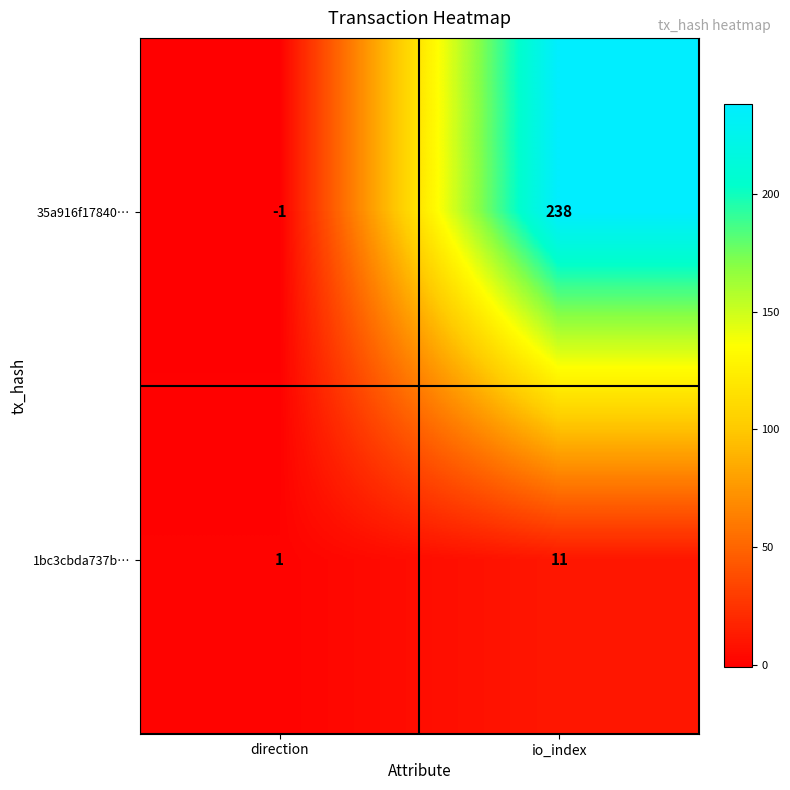

Reading right to left, list all the values displayed in this chart.

35a916f17840…: io_index=238	direction=-1
1bc3cbda737b…: io_index=11	direction=1